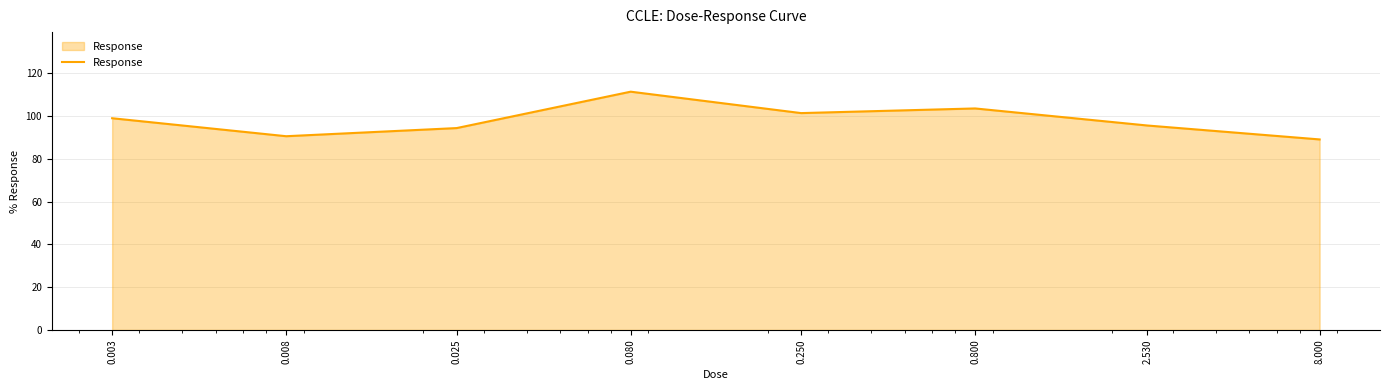

What is the smallest value displayed?

89.0